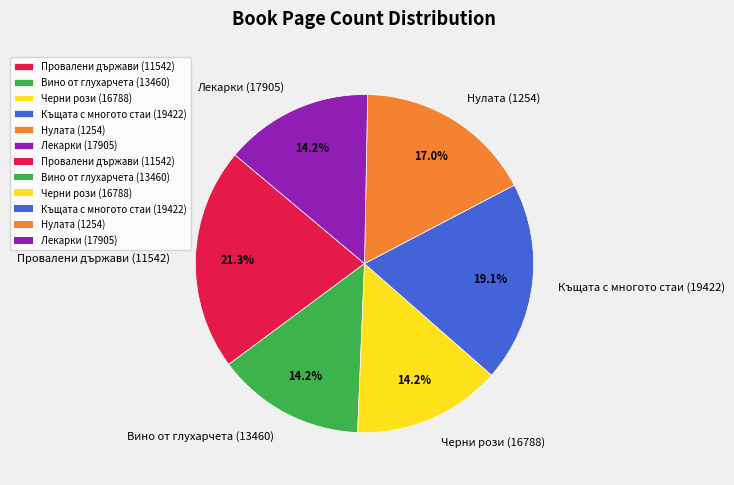

To the nearest percent, what is the combined percentage of Лекарки (17905) and Нулата (1254)?

31%